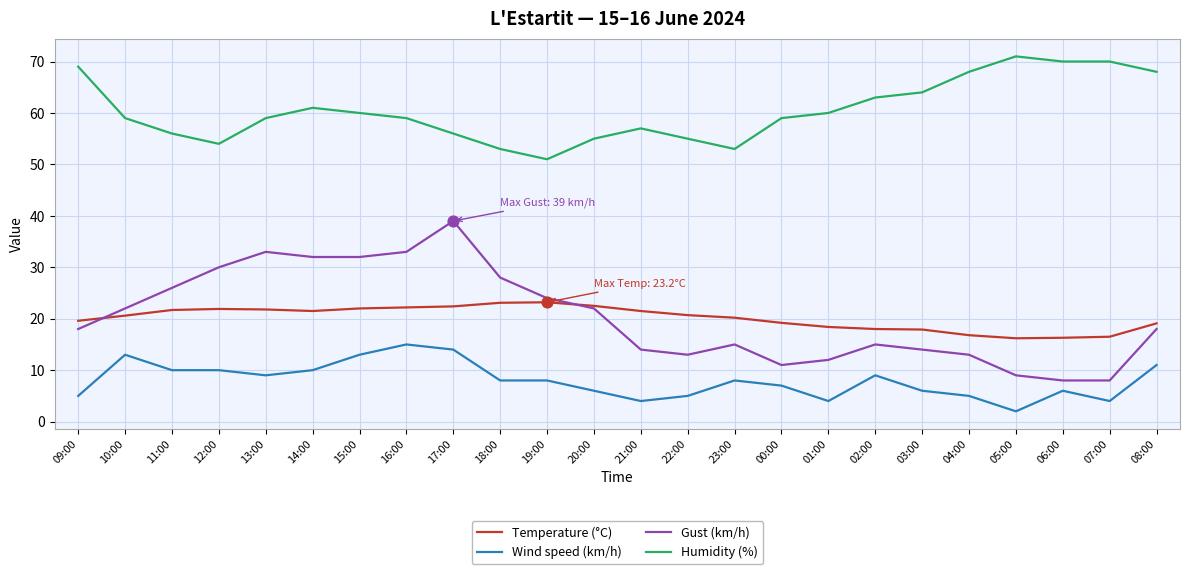

Which series has the largest total across all categories?

Humidity (%)